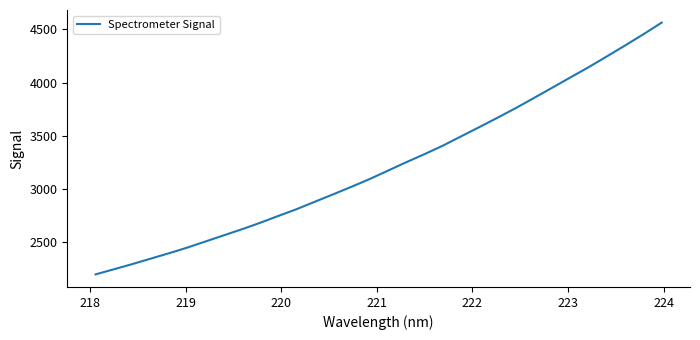

What is the difference between the maximum and minimum values?

2364.5